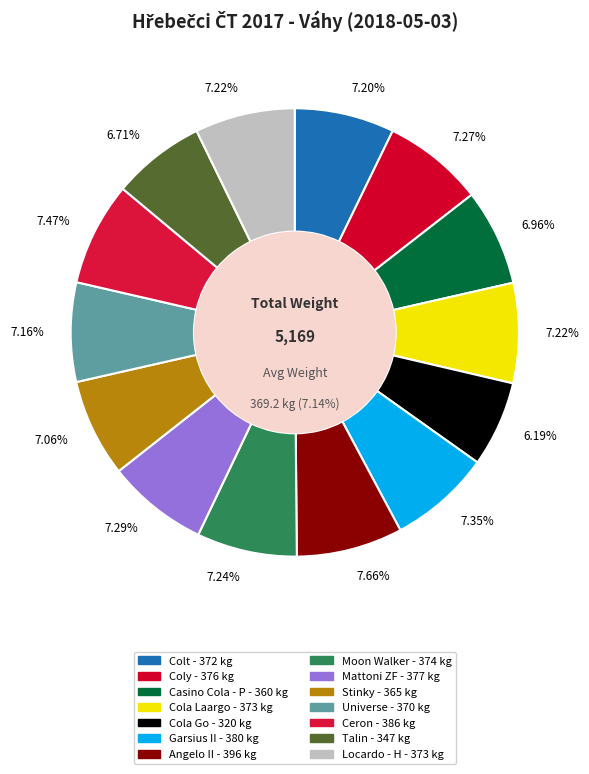

How many segments does this pie chart have?

14